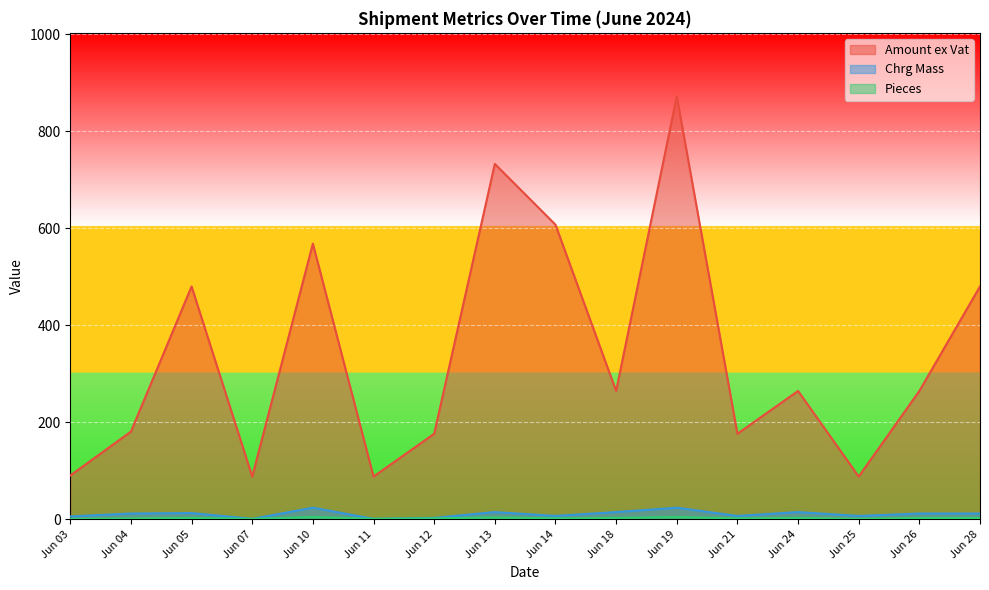

What is the greatest value displayed?

872.1